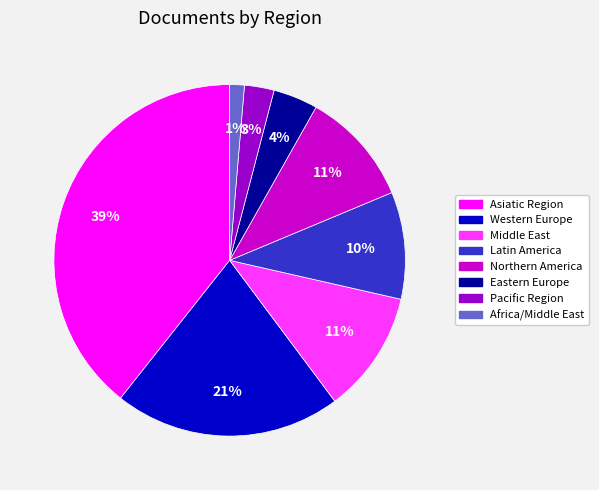

To the nearest percent, what is the combined percentage of Western Europe and Latin America?

31%